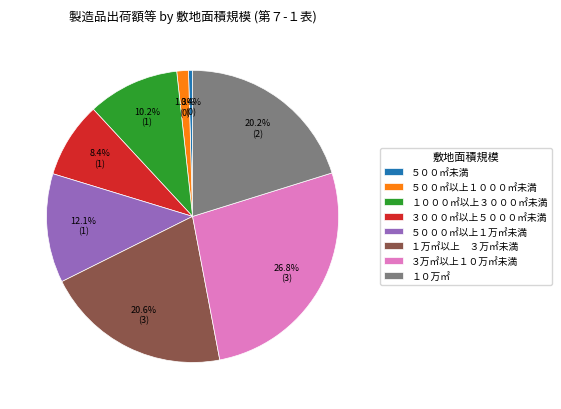

Does １０万㎡ represent more than half of the total?

No